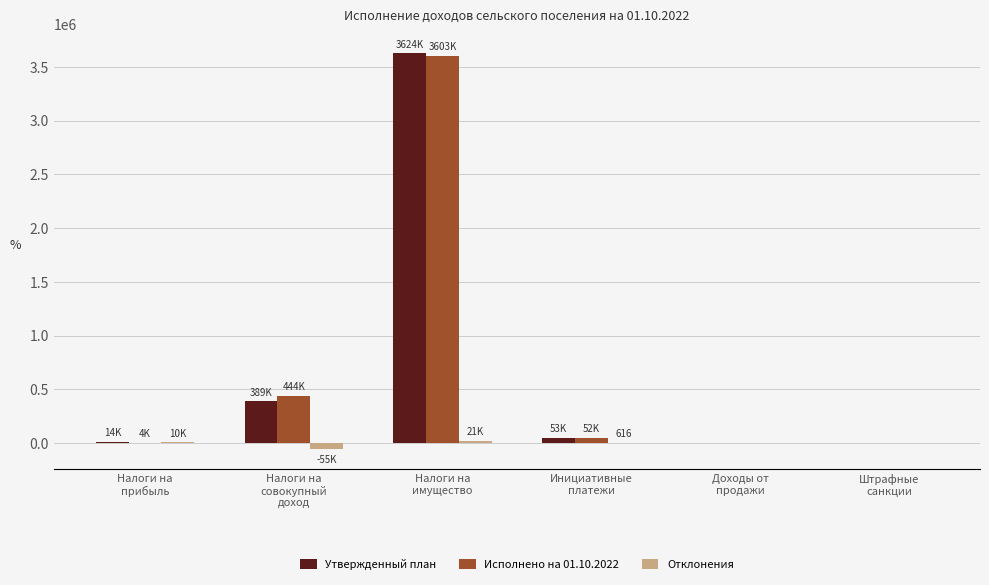

Does the chart contain stacked bars?

No